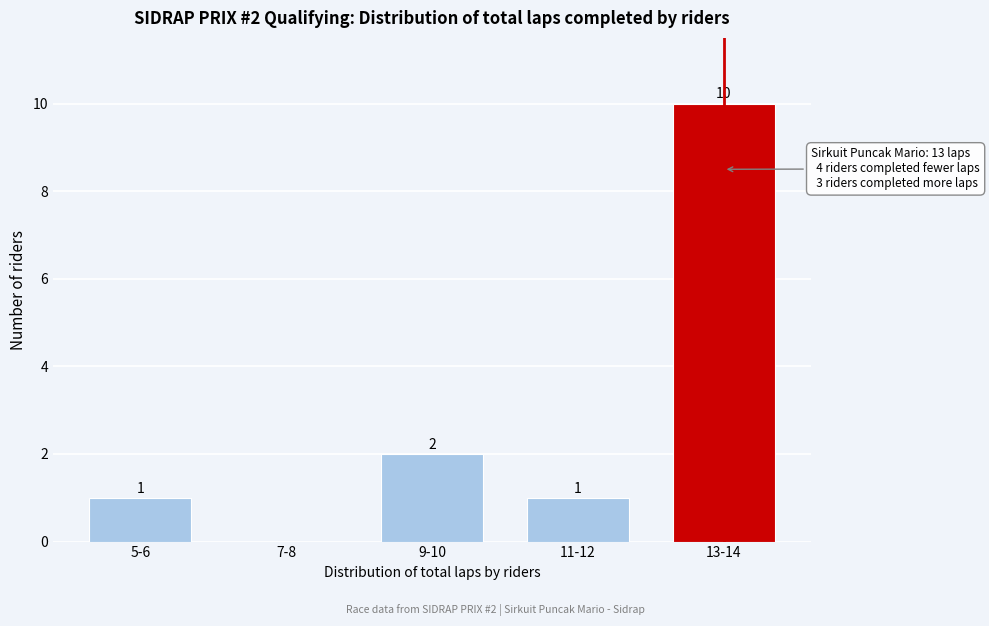

Reading left to right, list all the values displayed in this chart.

5-6=1	7-8=0	9-10=2	11-12=1	13-14=10